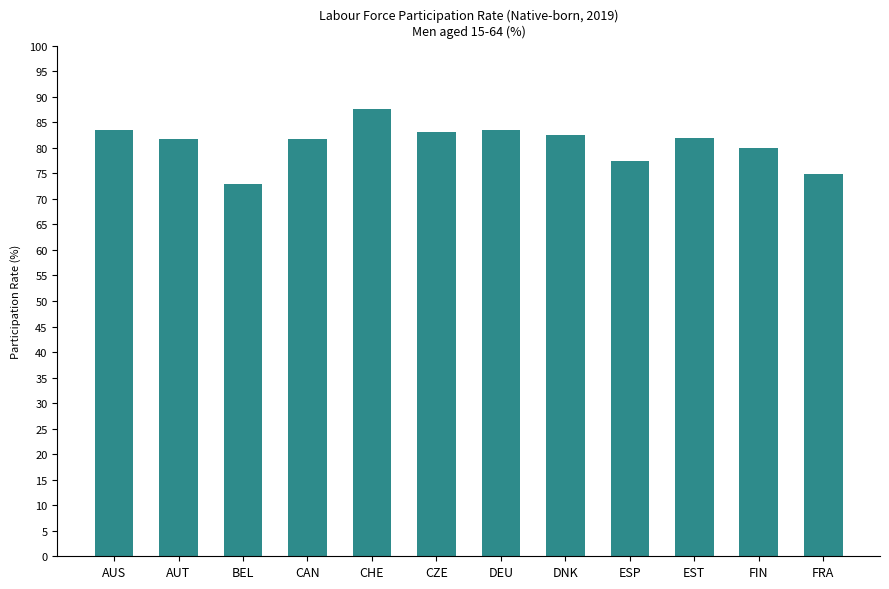

Which label corresponds to the smallest value in the chart?

BEL